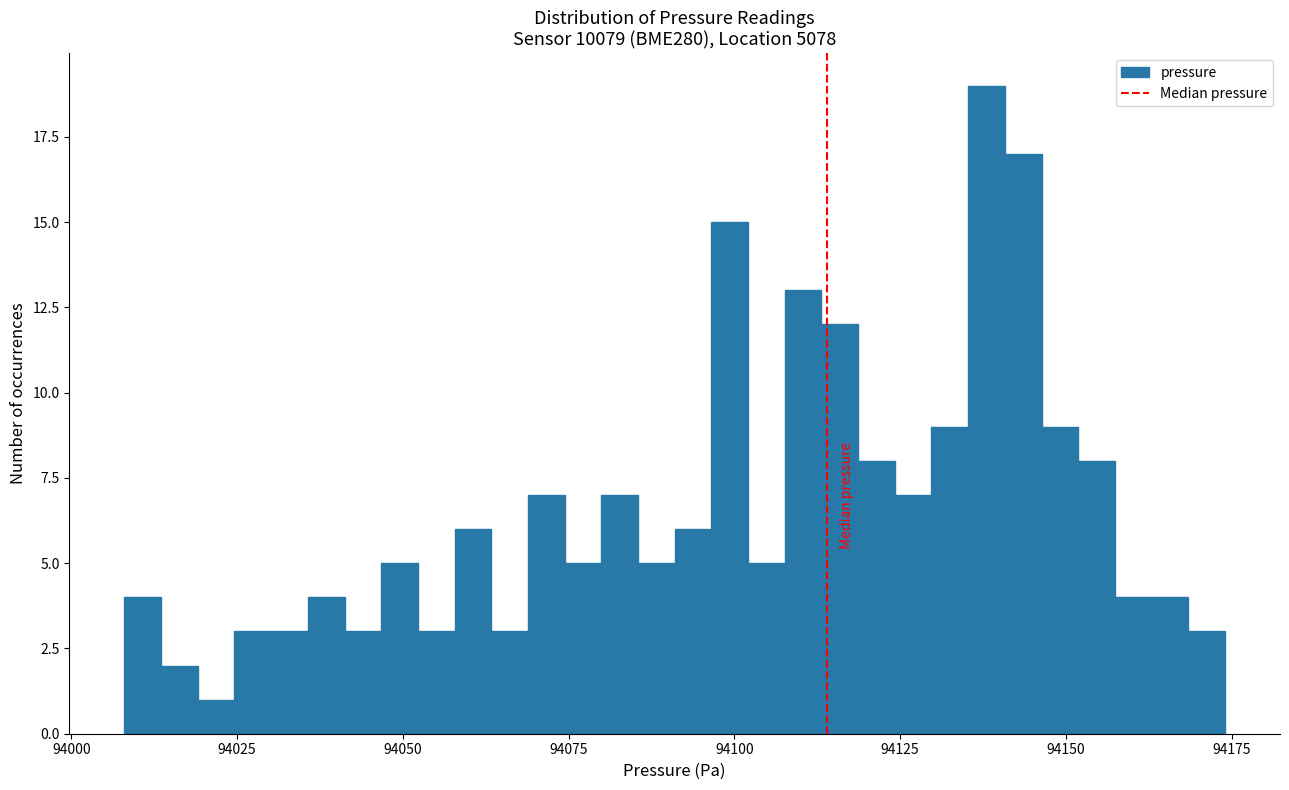

Around what value on the x-axis is the tallest bar? Give the approximate position of its centre, as read against the axis.

94140